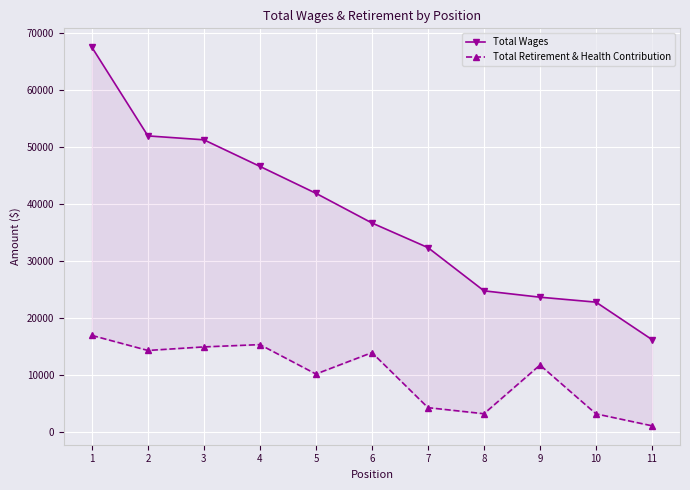

What are all the series names shown in the legend?

Total Wages, Total Retirement & Health Contribution